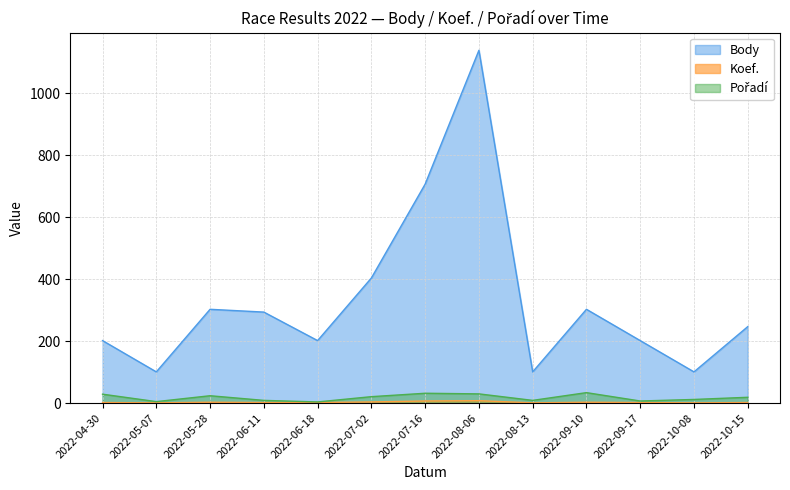

Where is Koef. nearest to the value 4?

2022-07-02